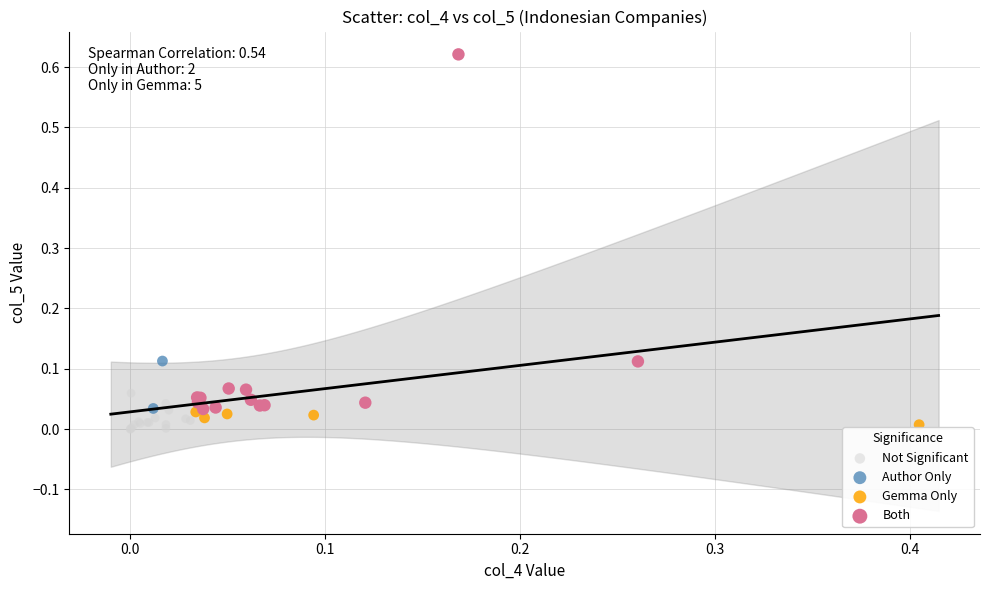

What are all the series names shown in the legend?

Not Significant, Author Only, Gemma Only, Both